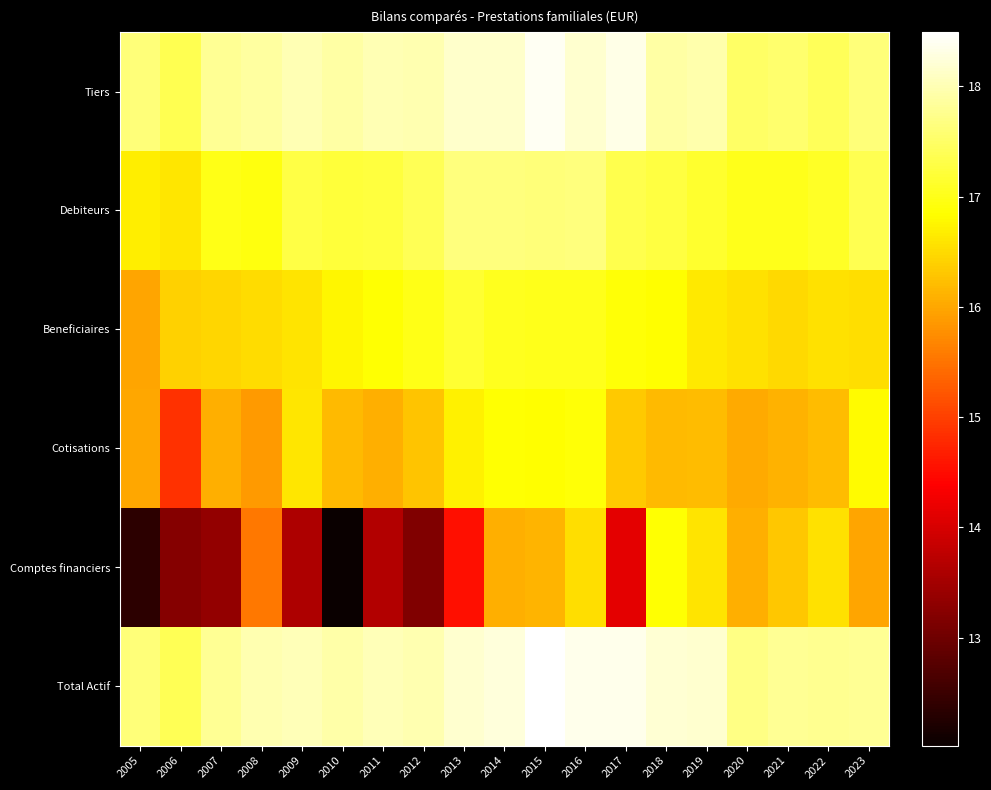

Which series has the largest range (max minus min)?

Comptes financiers